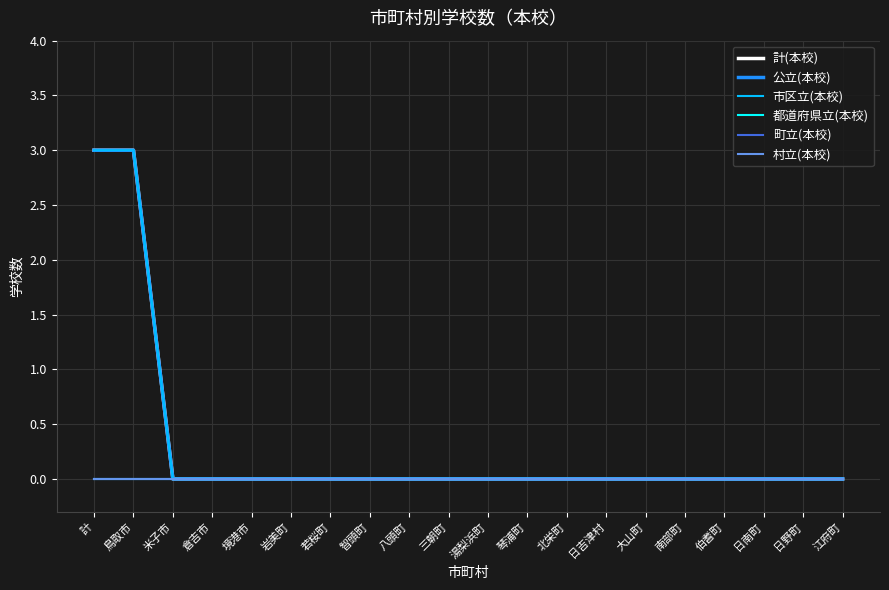

Is this an area chart (filled region under the line)?

No